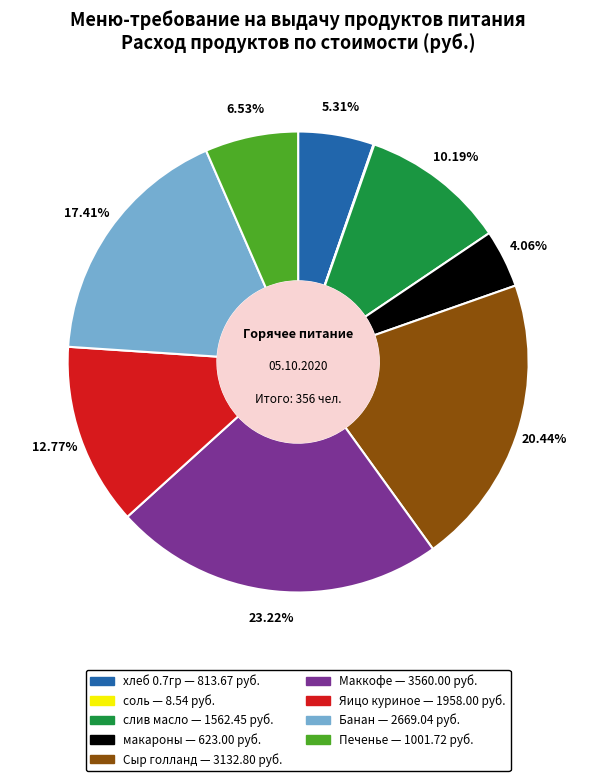

Approximately how many times larger is the value at Банан compared to Сыр голланд?

0.9